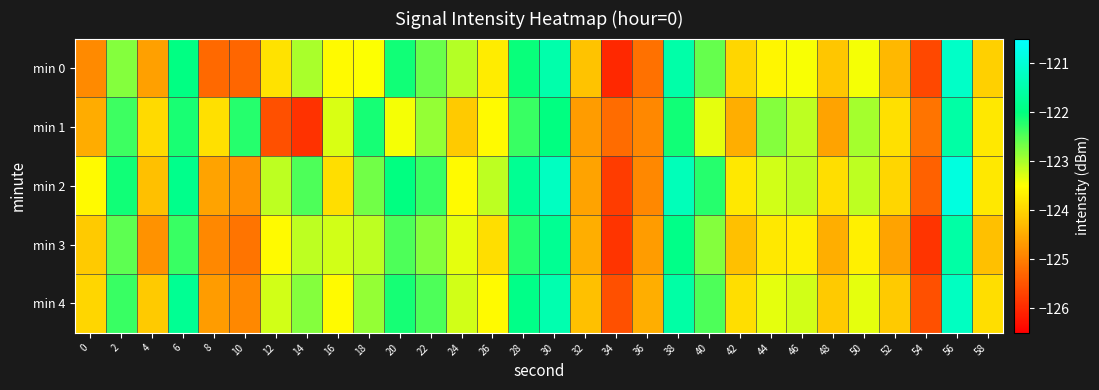

At how many categories does at least one series exceed -121?

1